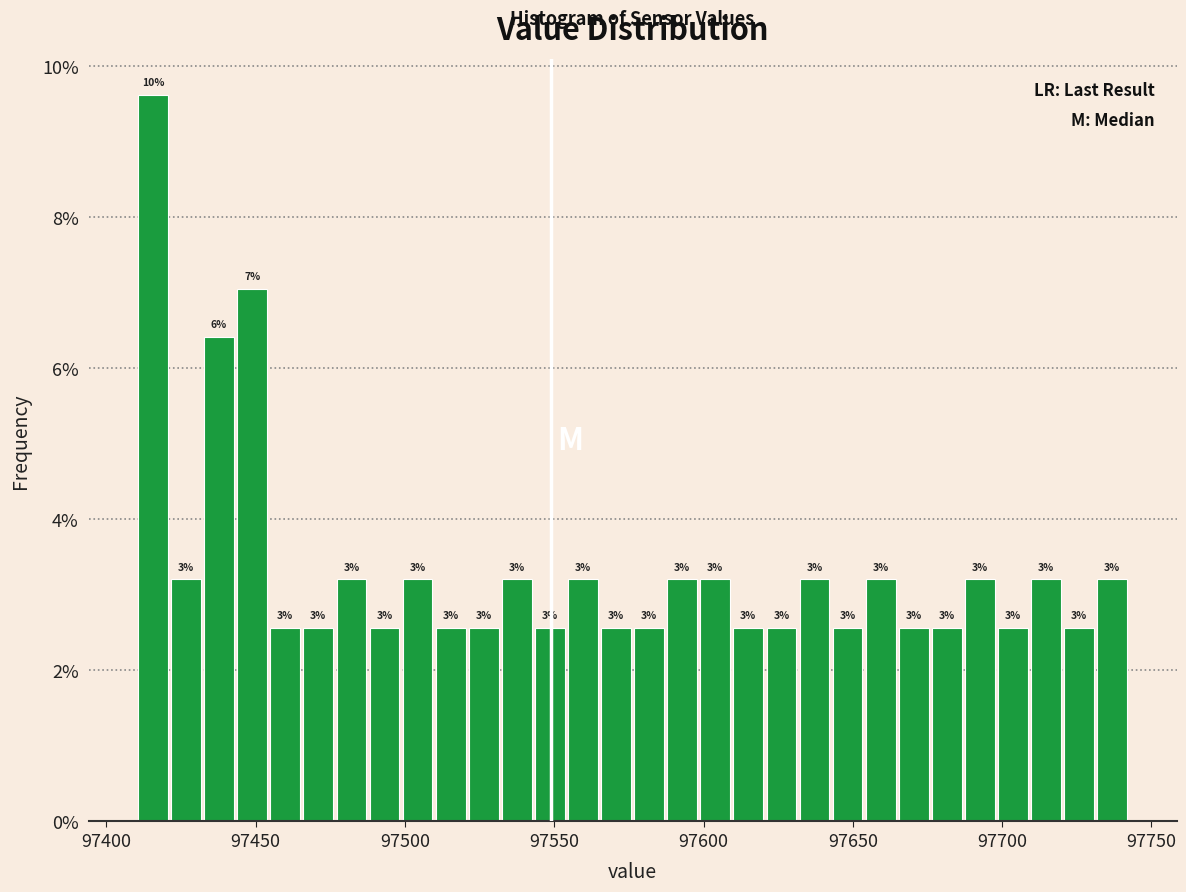

Around what value on the x-axis is the tallest bar? Give the approximate position of its centre, as read against the axis.

97415